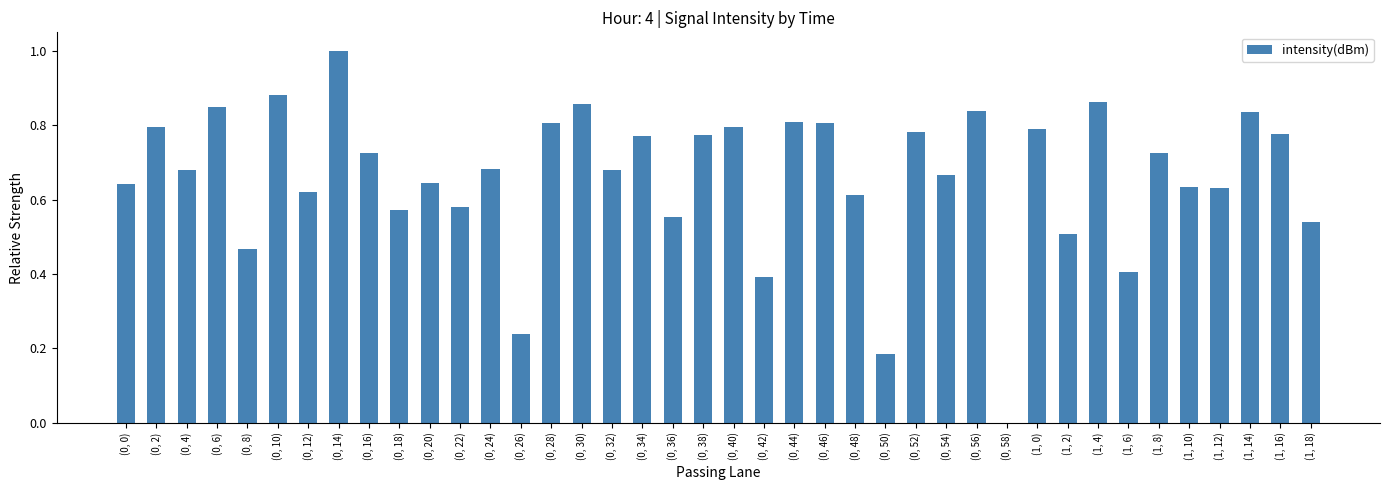

Which label corresponds to the largest value in the chart?

(0, 14)